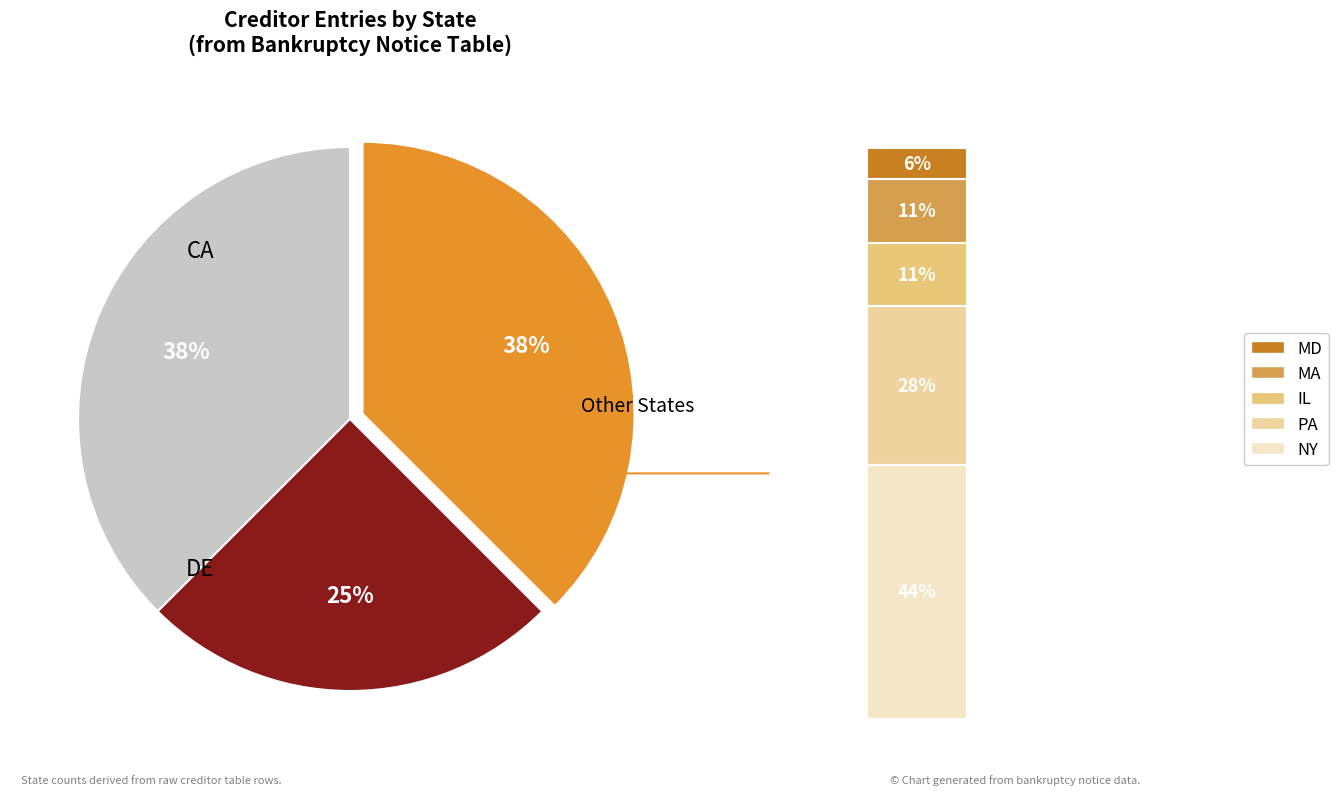

Is the sum of Other and IL greater than half?

No